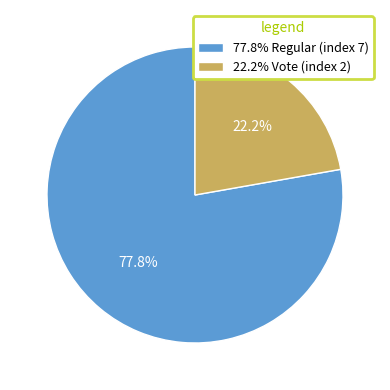

What is the smallest slice in the pie chart?

22.2% Vote (index 2)